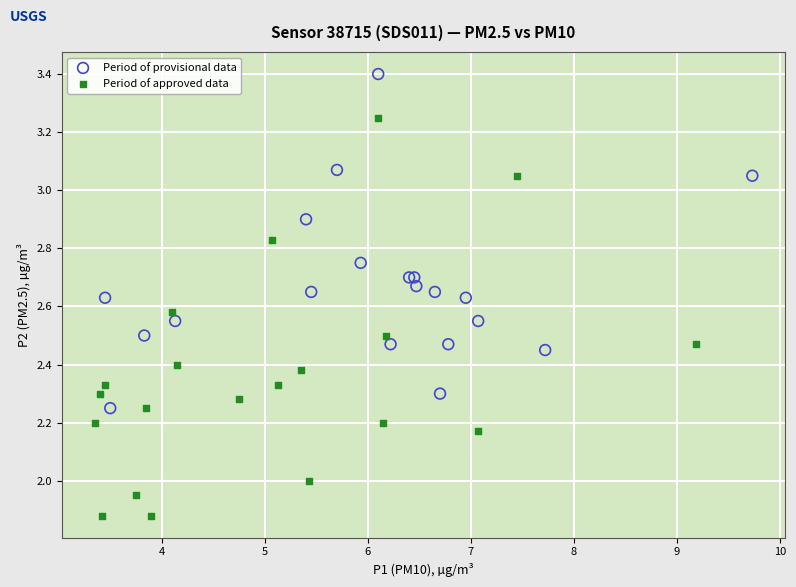

What are all the series names shown in the legend?

Period of provisional data, Period of approved data